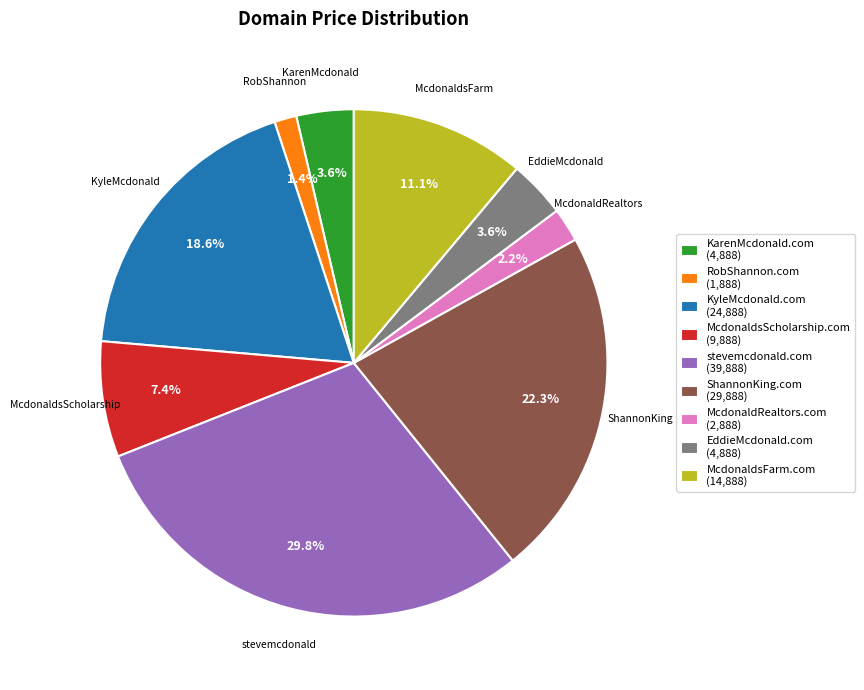

What percentage is the McdonaldsScholarship.com slice, to the nearest percent?

7%